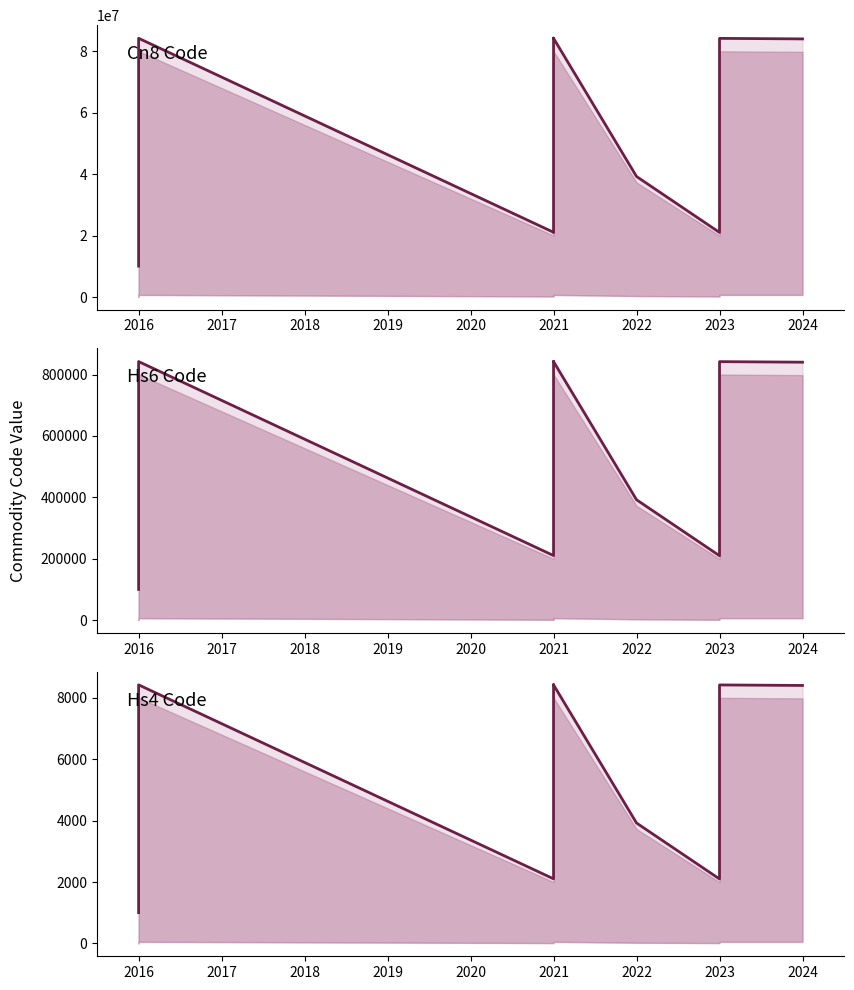

Rank the series at 2021 from highest to lowest value.

Cn8Code, Hs6Code, Hs4Code